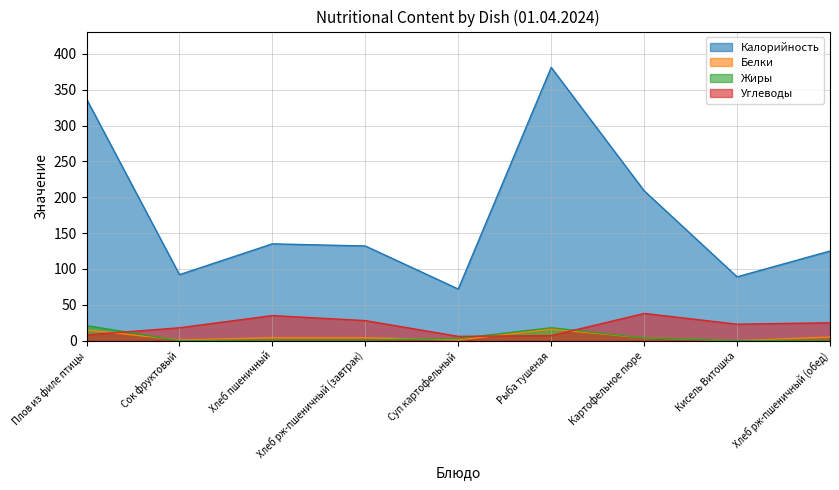

What position from the left is Сок фруктовый?

2